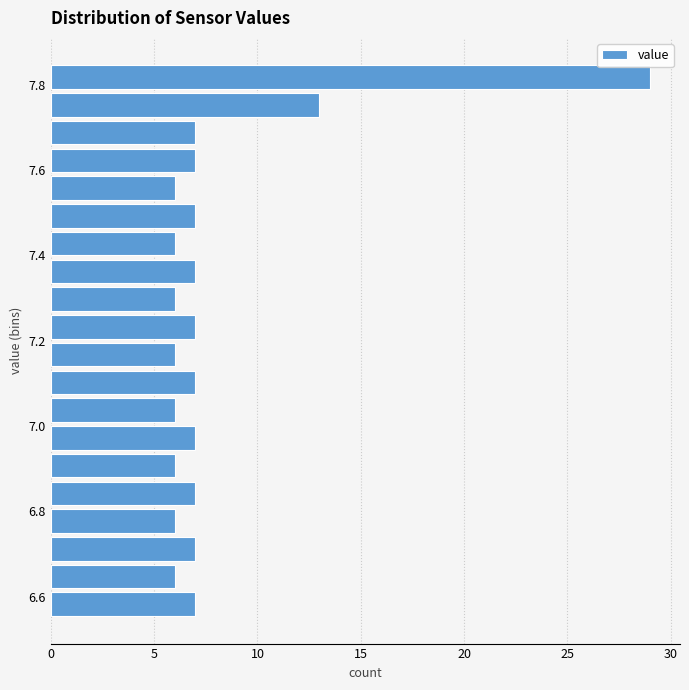

Around what value on the y-axis is the longest bar? Give the approximate position of its centre, as read against the axis.

7.82